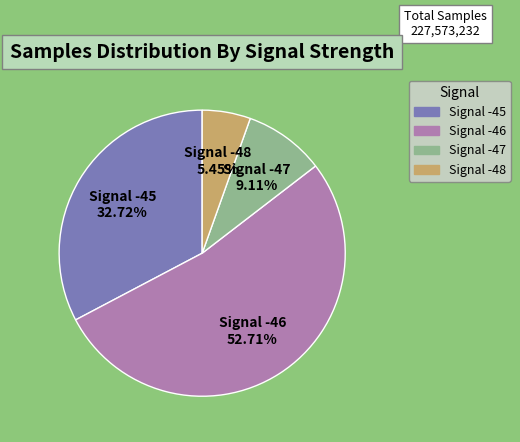

Does Signal -46 account for over 50% of the chart?

Yes